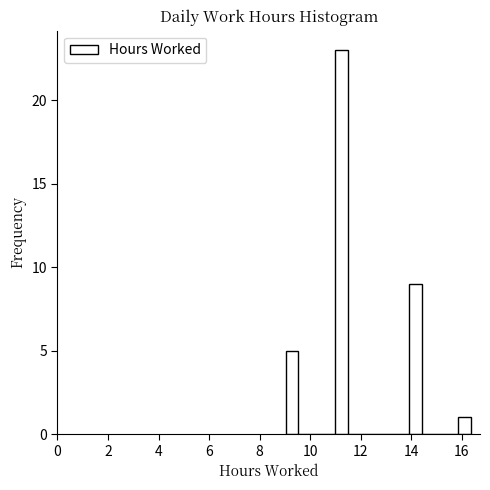

Read against the x-axis, roughly where is the centre of the tallest bar?

11.2